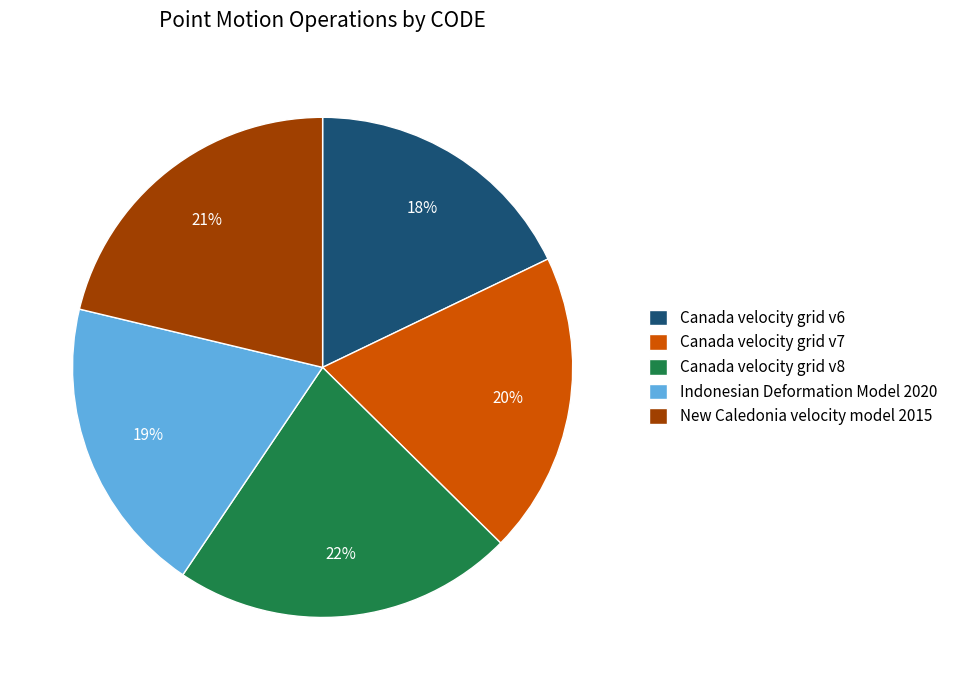

Approximately how many times larger is the value at Canada velocity grid v7 compared to Canada velocity grid v8?

0.9